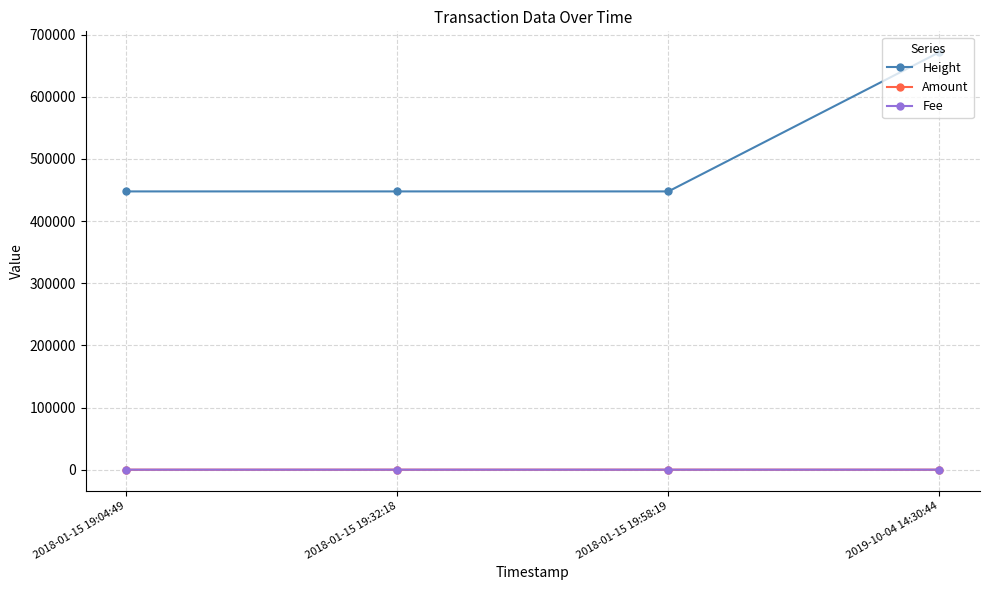

Is this an area chart (filled region under the line)?

No